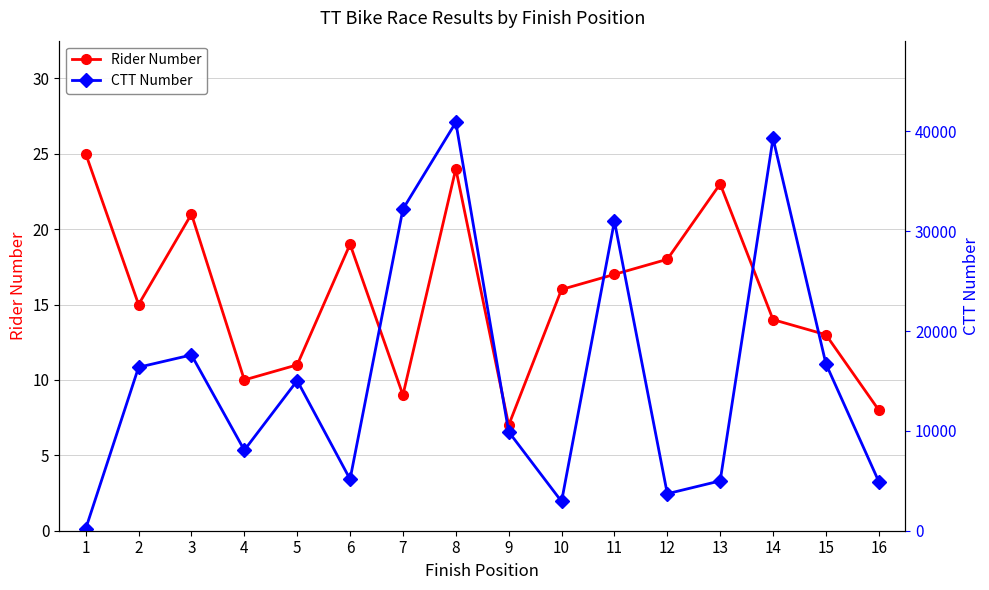

True or false: Rider Number and CTT Number cross at least once.

False